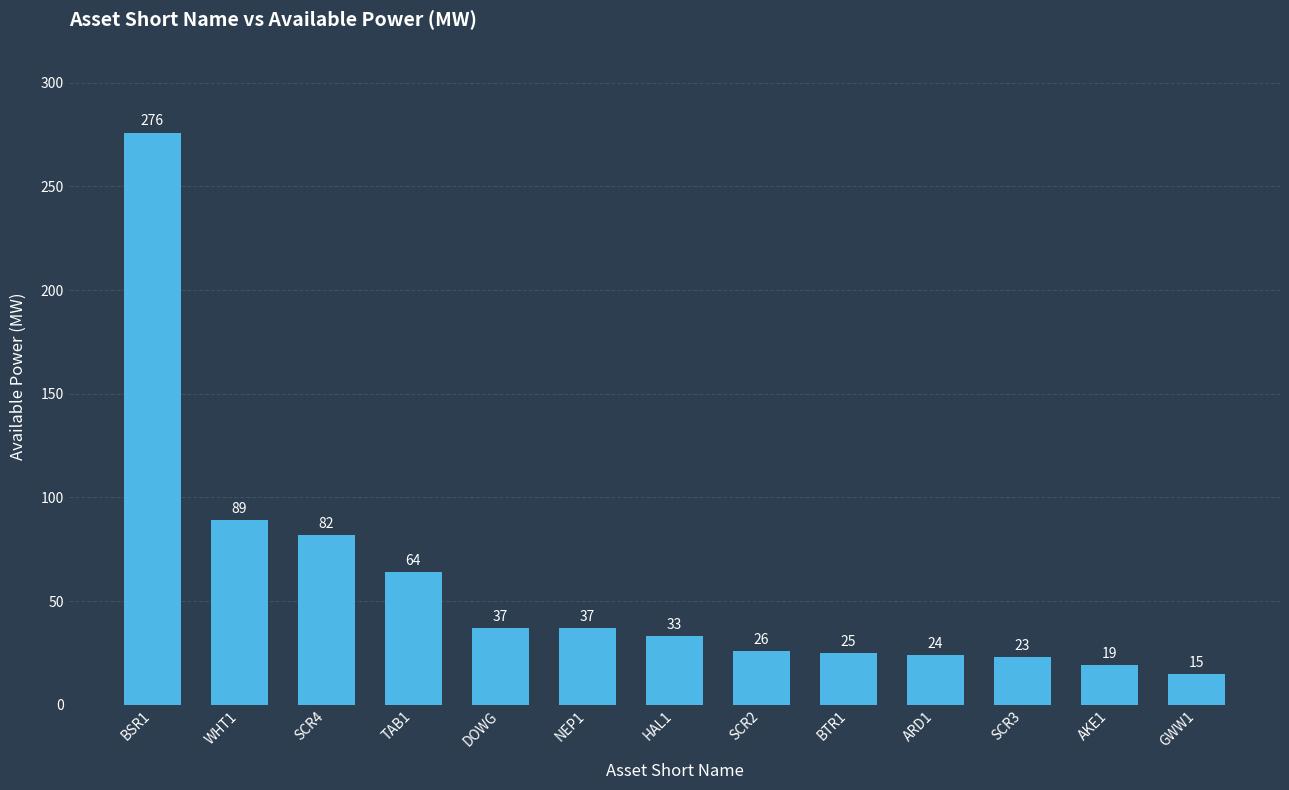

Where is the data nearest to the value 145?

WHT1